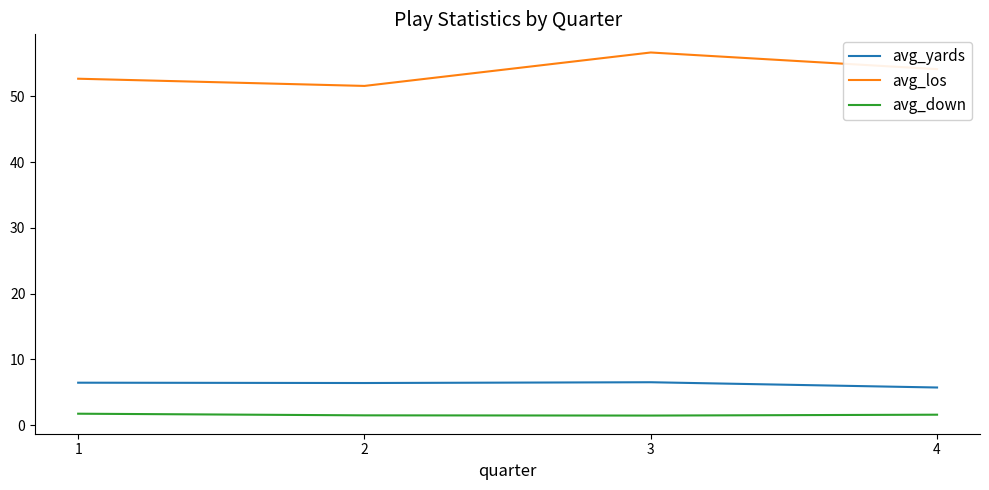

What are all the series names shown in the legend?

avg_yards, avg_los, avg_down